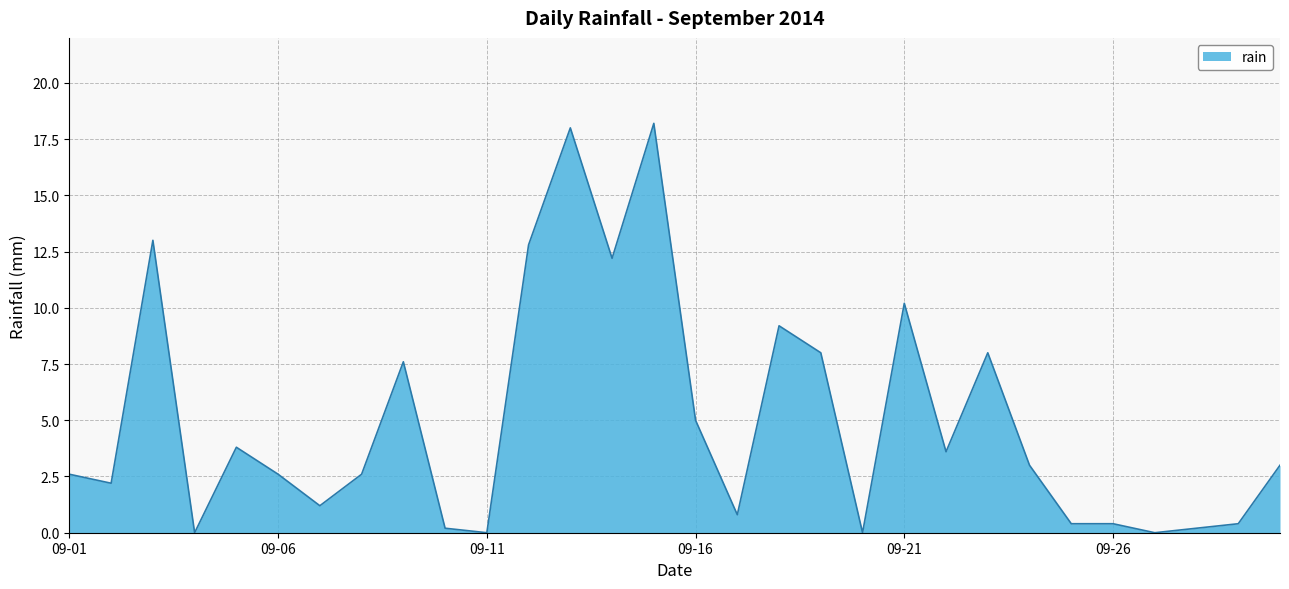

What is the difference between the maximum and minimum values?

18.2